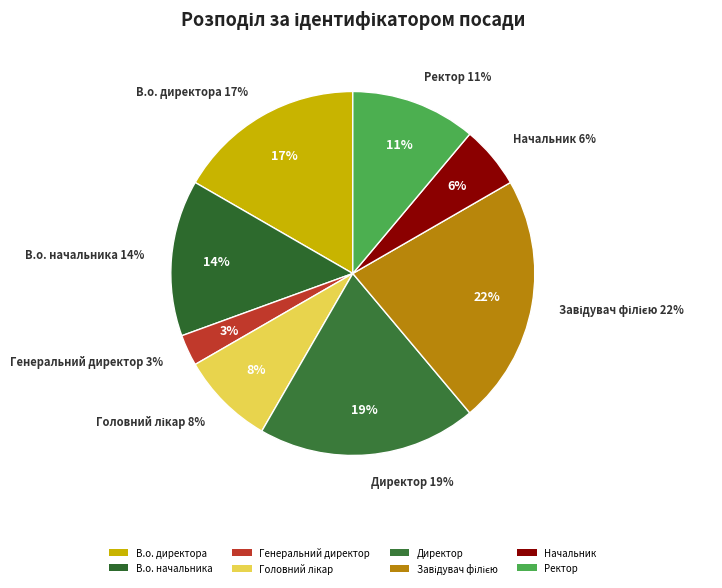

To the nearest percent, what is the difference between the largest and smallest slice percentages?

19%